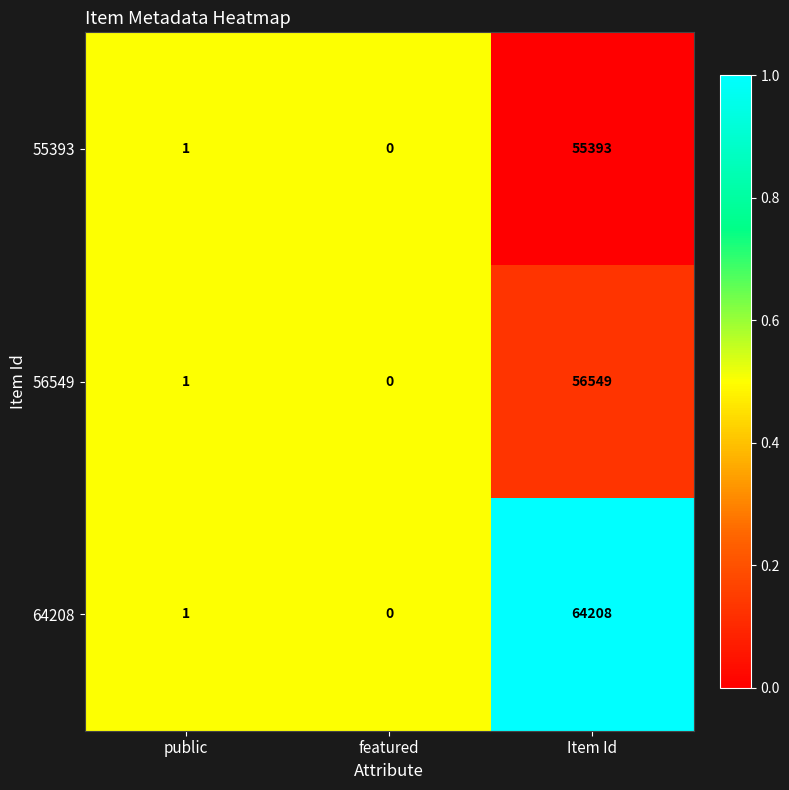

Which series has the largest total across all categories?

64208